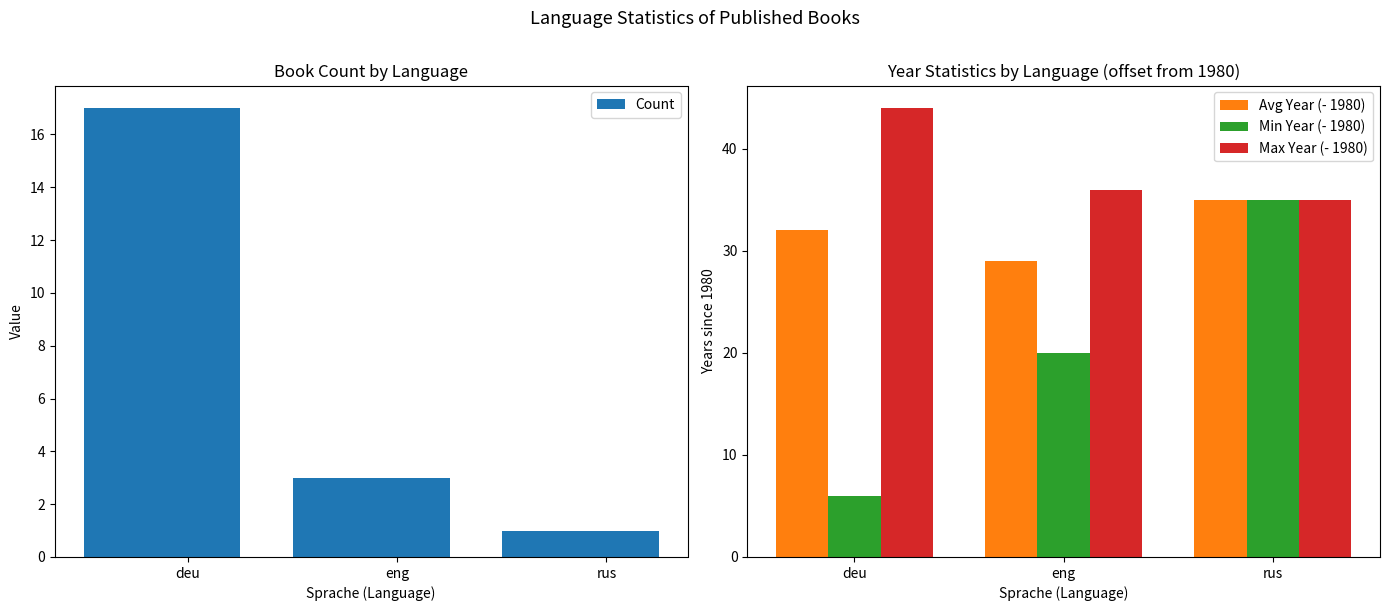

Rank the series by their maximum value, from highest to lowest.

Max Year (- 1980), Avg Year (- 1980), Min Year (- 1980), Count